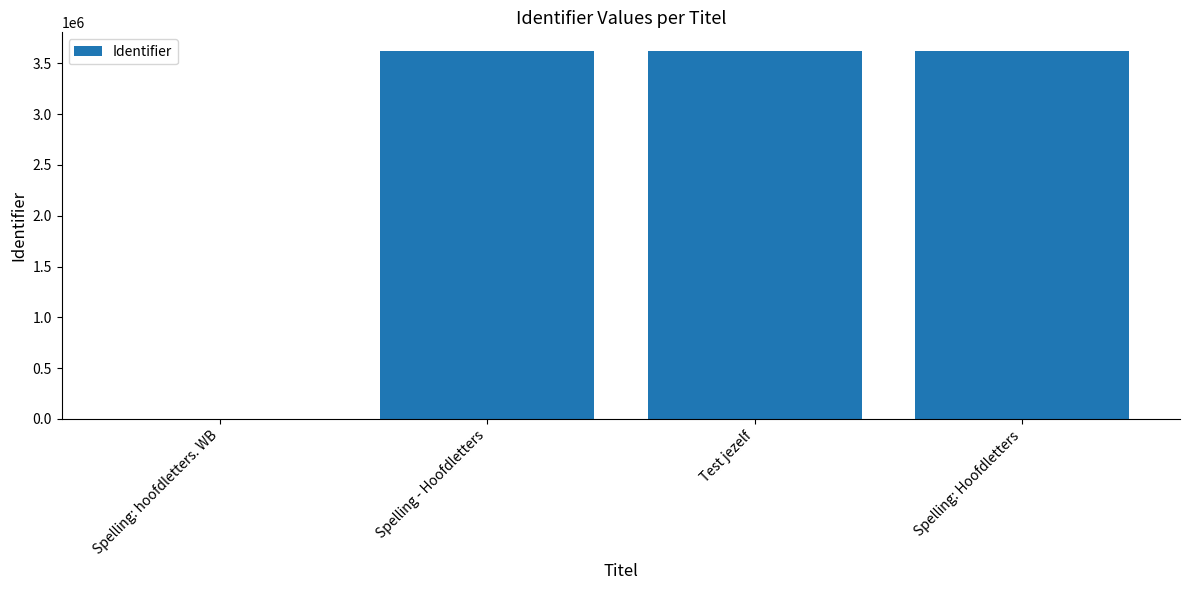

What value does the data have at Test jezelf?

3624436